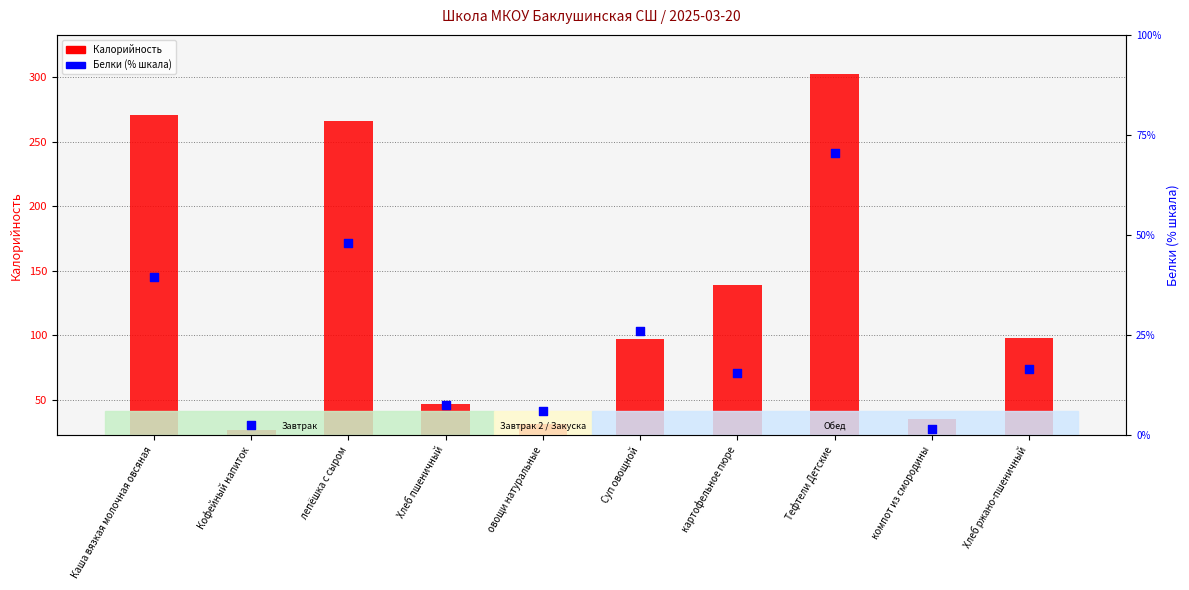

Which series contains the lowest Y value?

Белки (% шкала)